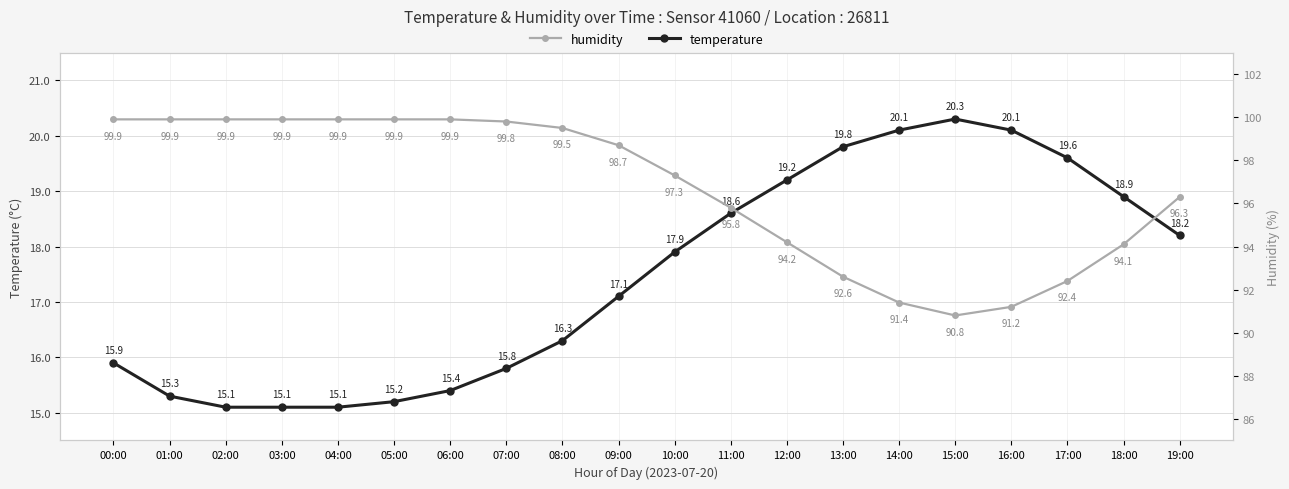

Is it true that temperature equals 20.1 at 14:00?

True